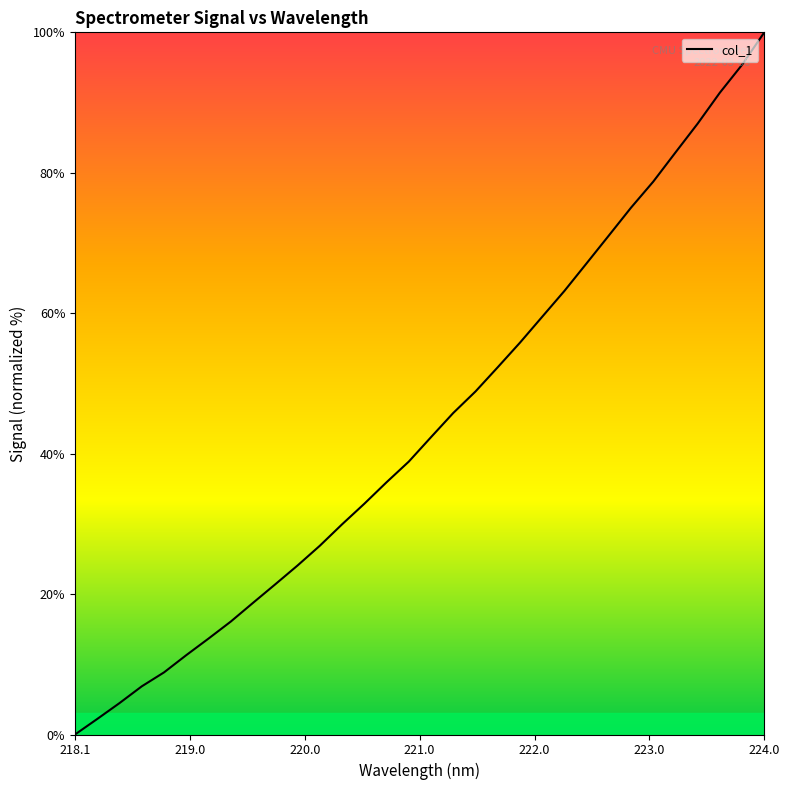

What is the difference between the maximum and minimum values?

100.0